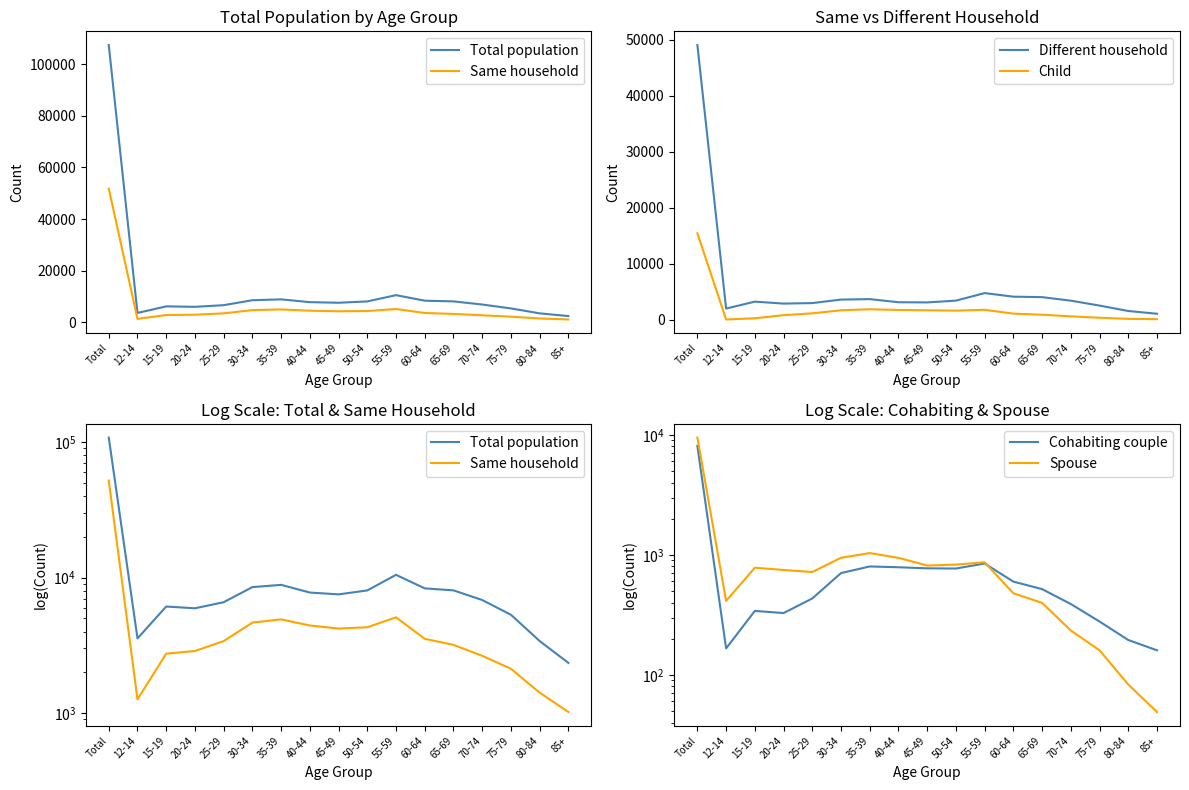

Which series has the largest range (max minus min)?

Total population